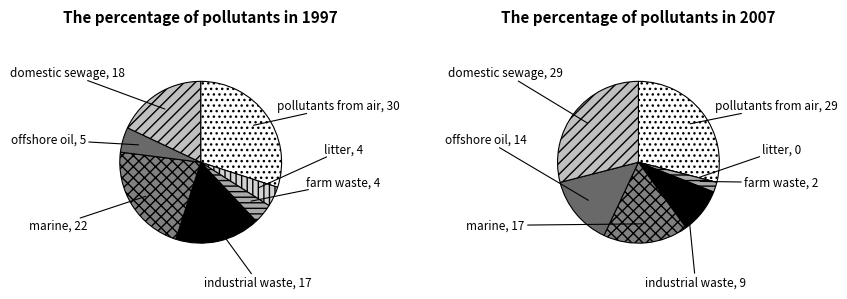

Is there any slice that represents more than half of the pie?

No